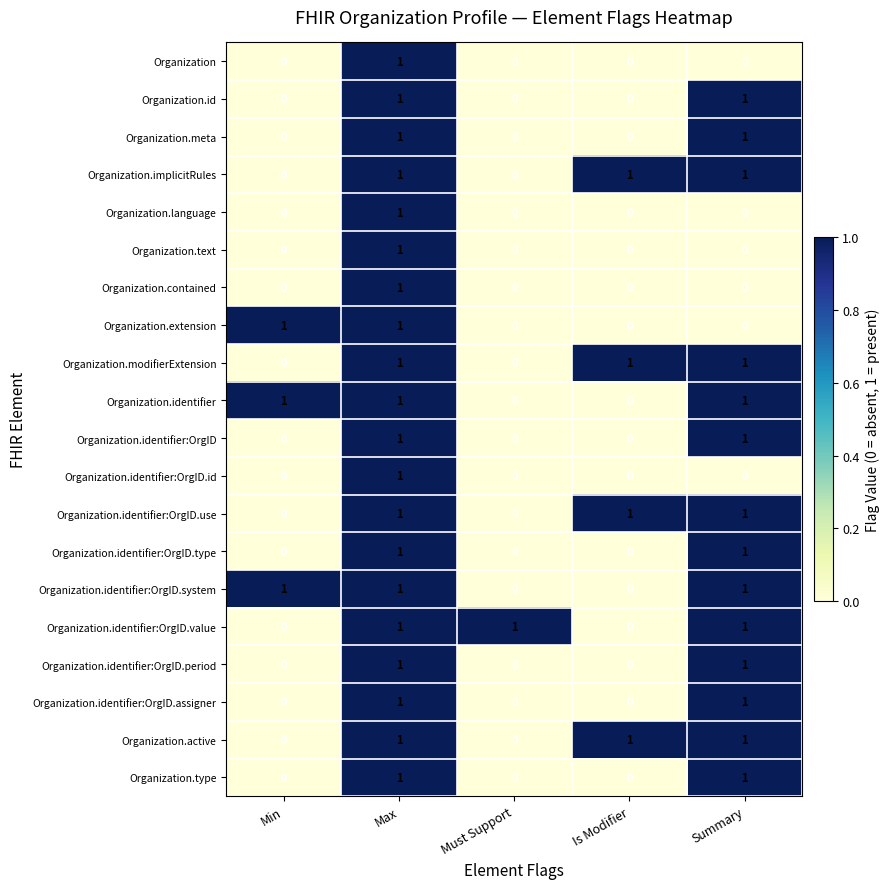

How many Organization.id values are between 0 and 1?

5